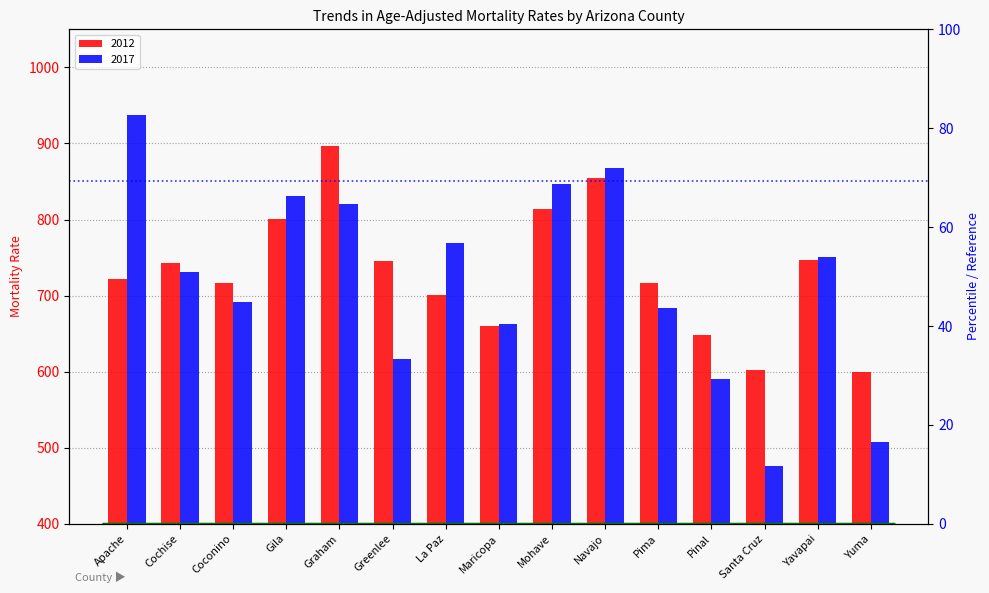

Which category has the lowest value across all series?

Santa Cruz